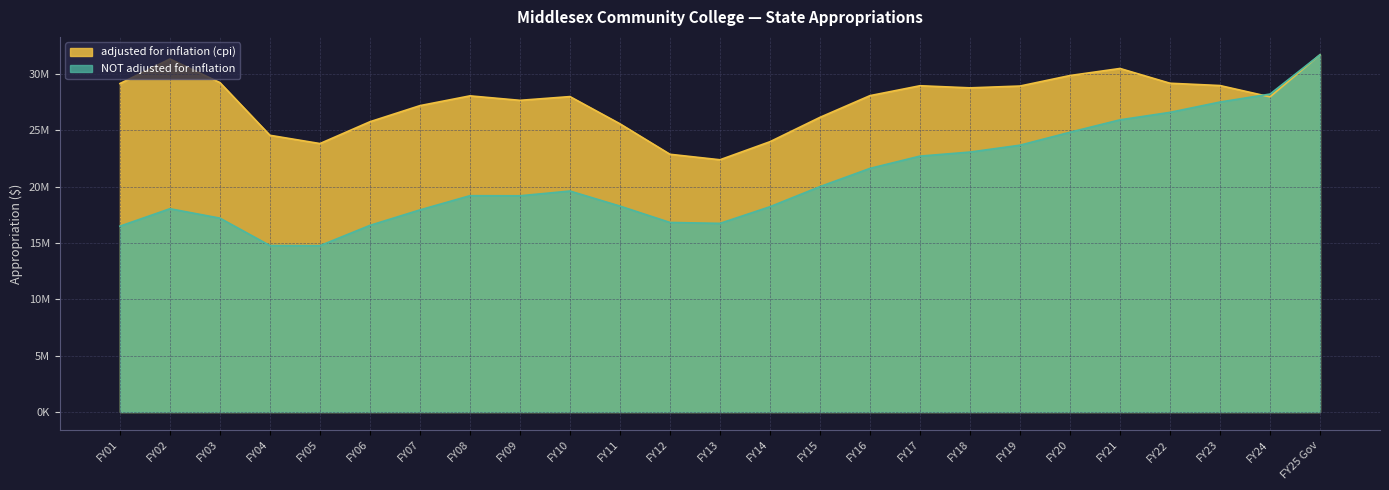

What is the difference between the NOT adjusted for inflation values at FY18 and FY15?

3067501